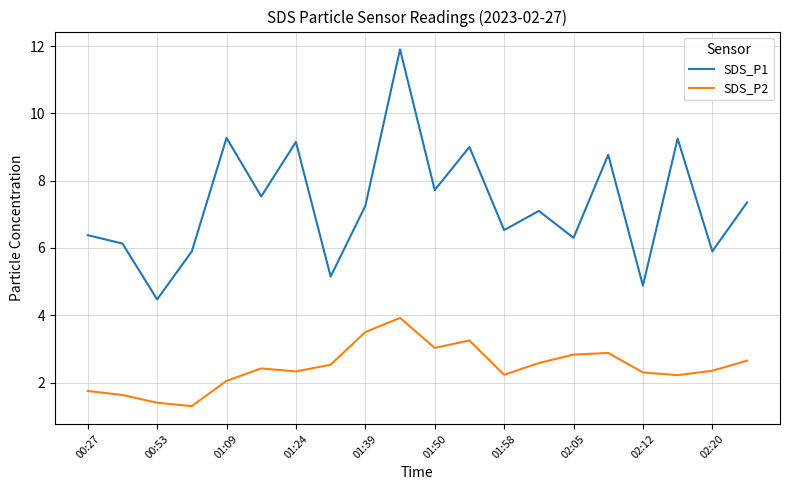

True or false: SDS_P2 and SDS_P1 intersect in this chart.

False